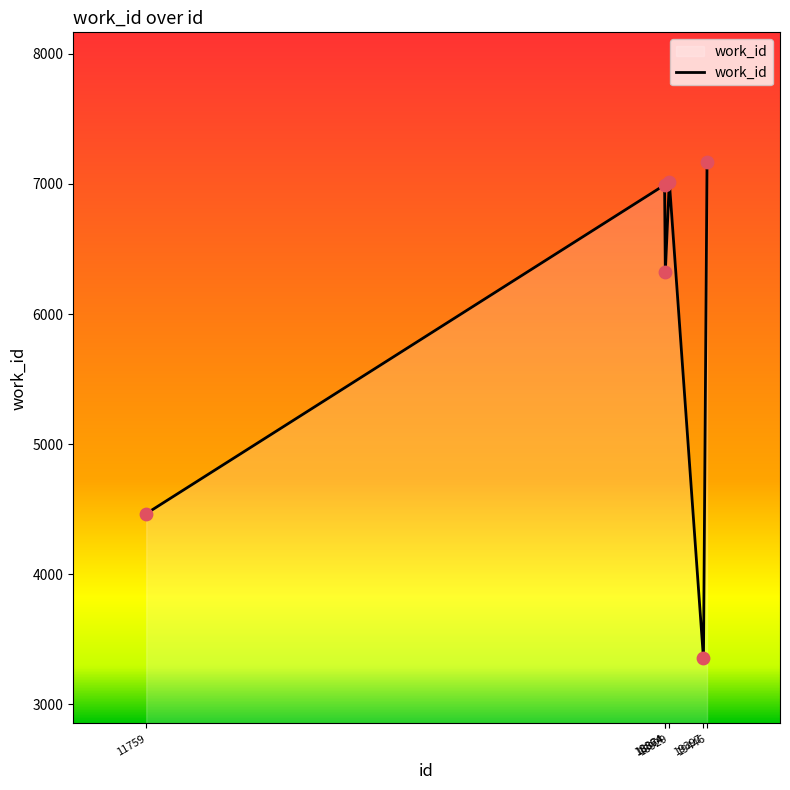

What is the ratio of the value at 19397 to the value at 18929?

0.5